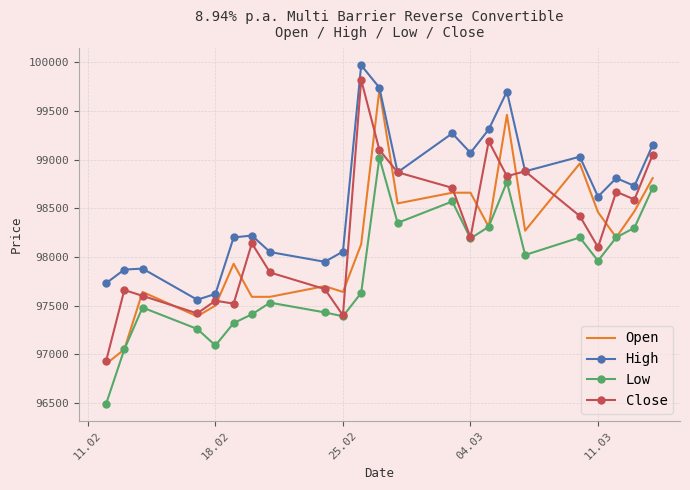

True or false: Low has more than 1 interior local peaks.

True